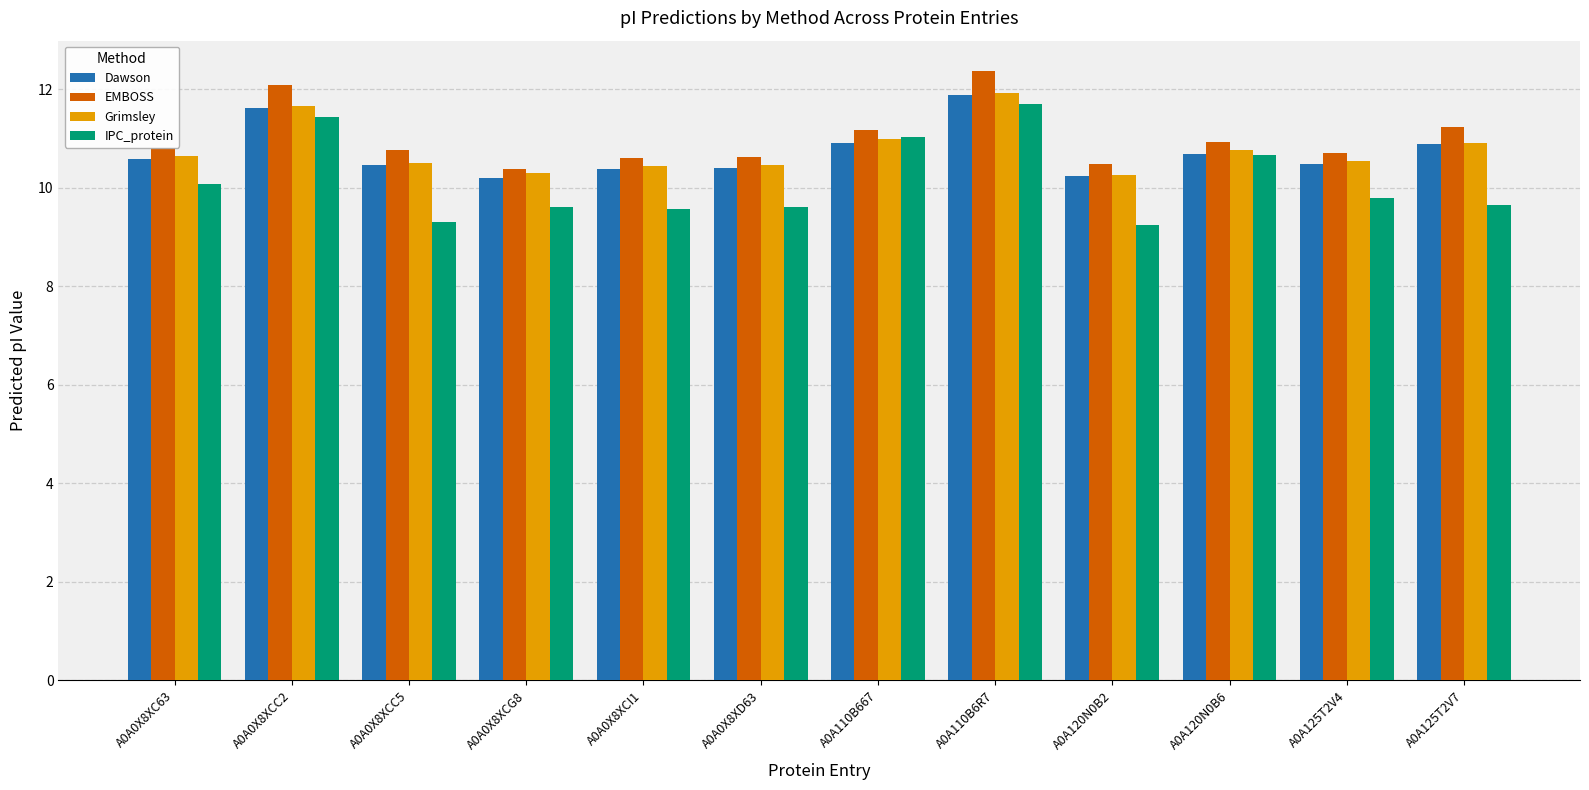

What is the spread (max minus min) of values at A0A0X8XCC2?

0.7